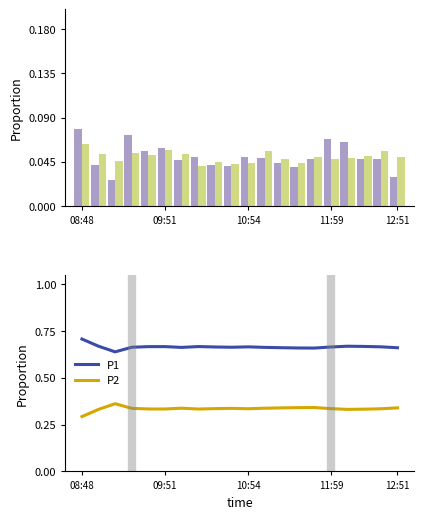

Is the value of P2 at 8 greater than the value of P1 at 11:59?

No